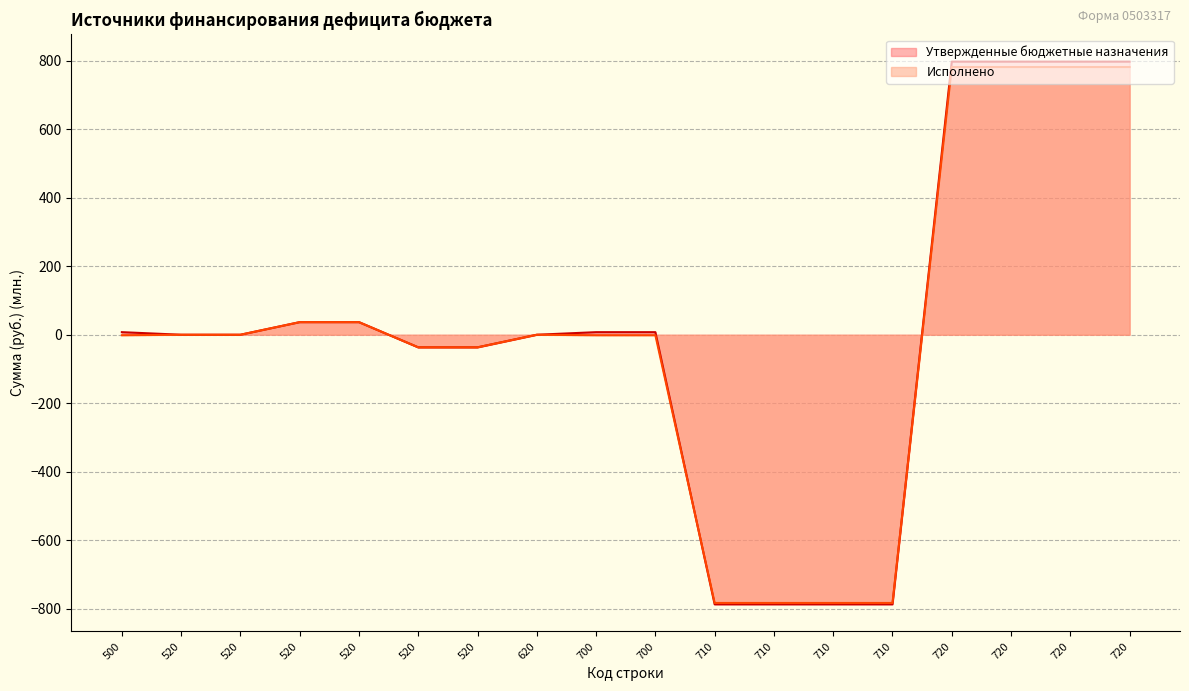

How many values in the Утвержденные бюджетные назначения series are below 7?

9